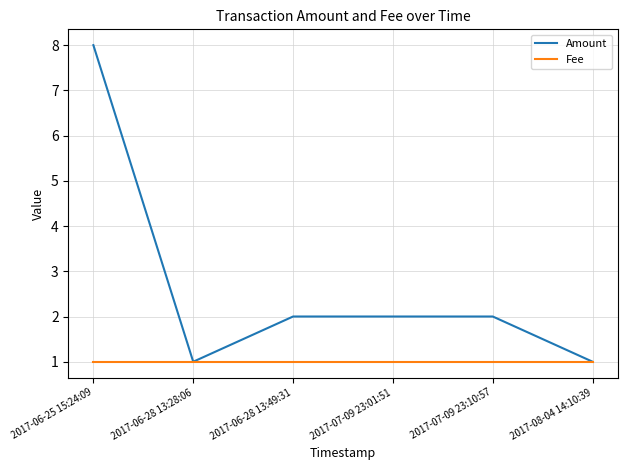

Between 2017-06-28 13:28:06 and 2017-07-09 23:10:57, which series saw the biggest shift?

Amount